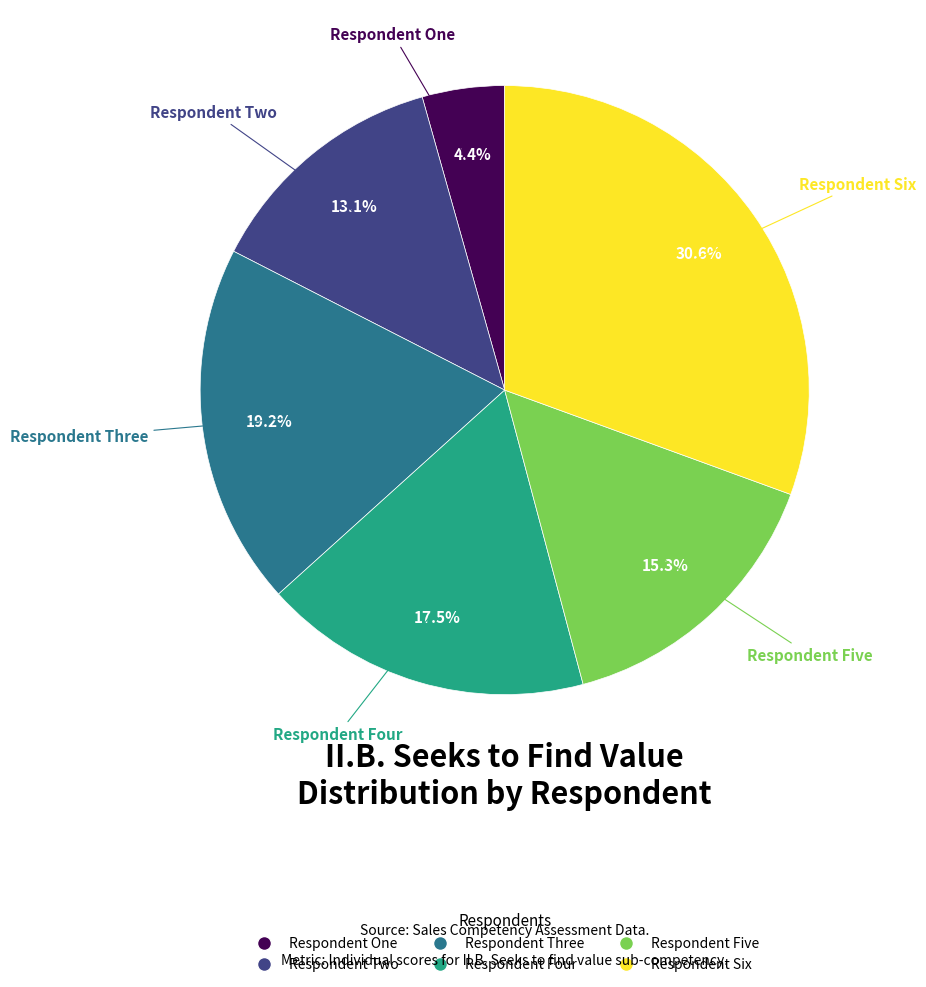

Combined, do Respondent One and Respondent Five account for over 50%?

No